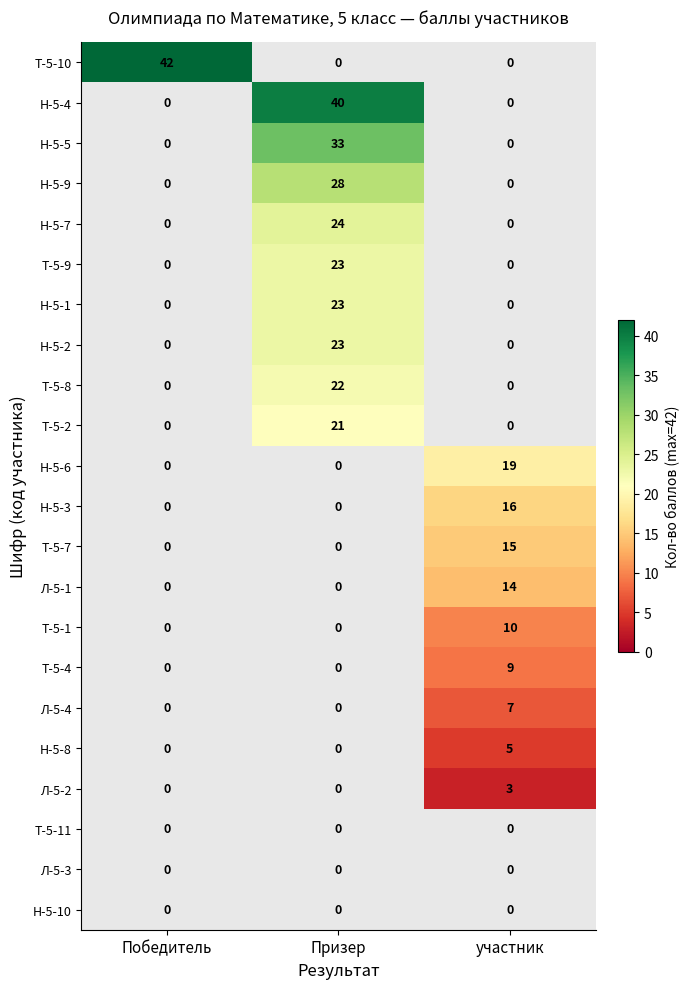

How many distinct data groups are displayed?

22